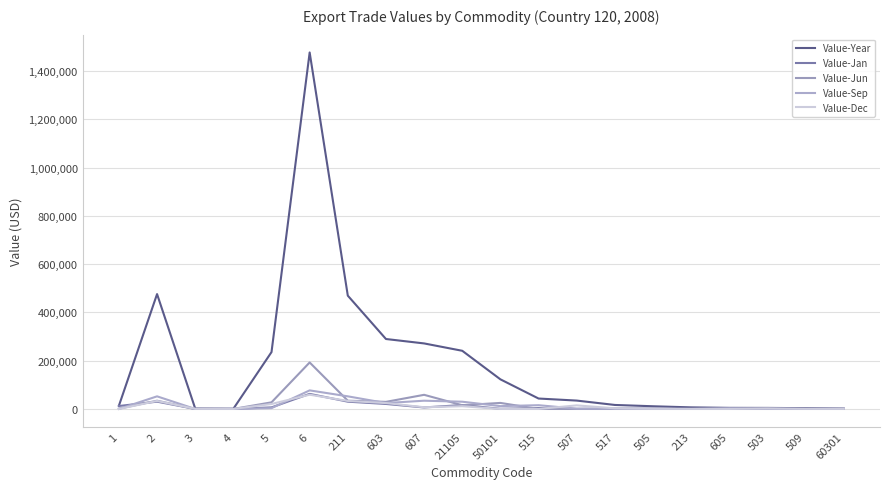

What is the label of the 18th point from the right?

3